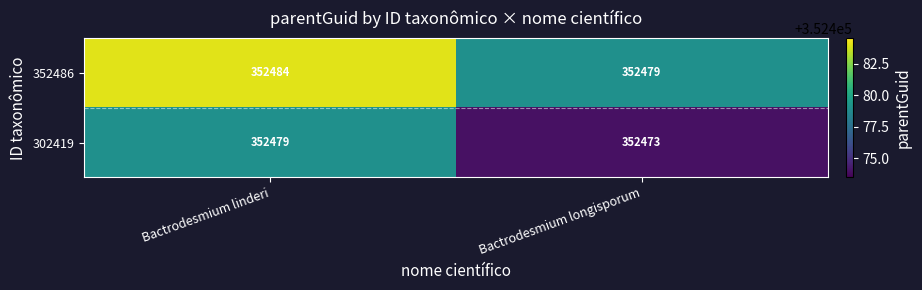

How many series are shown in this chart?

2